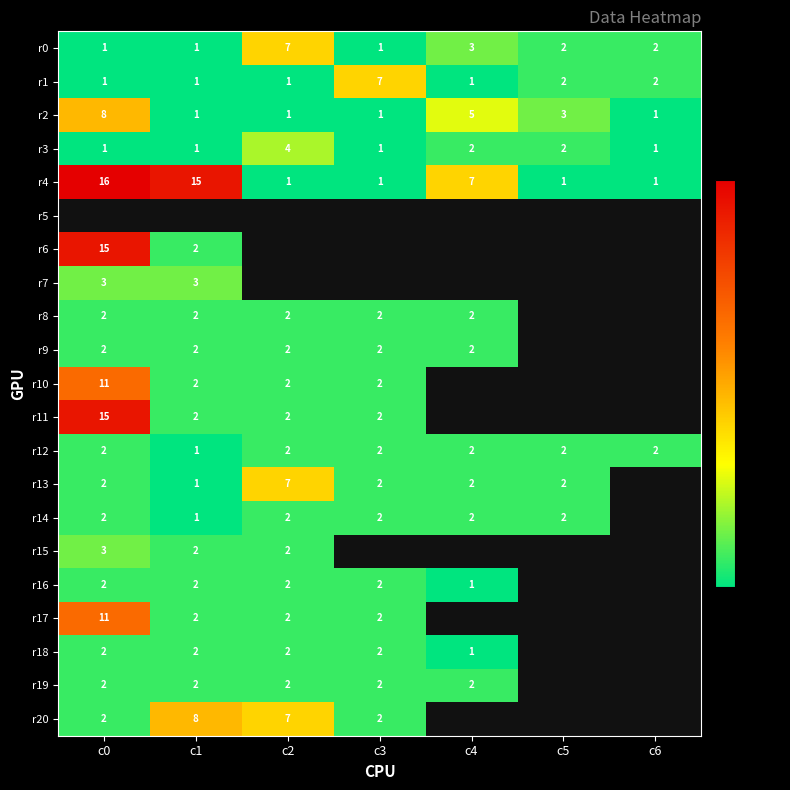

The value of r6 at c0 is 10. True or false?

False